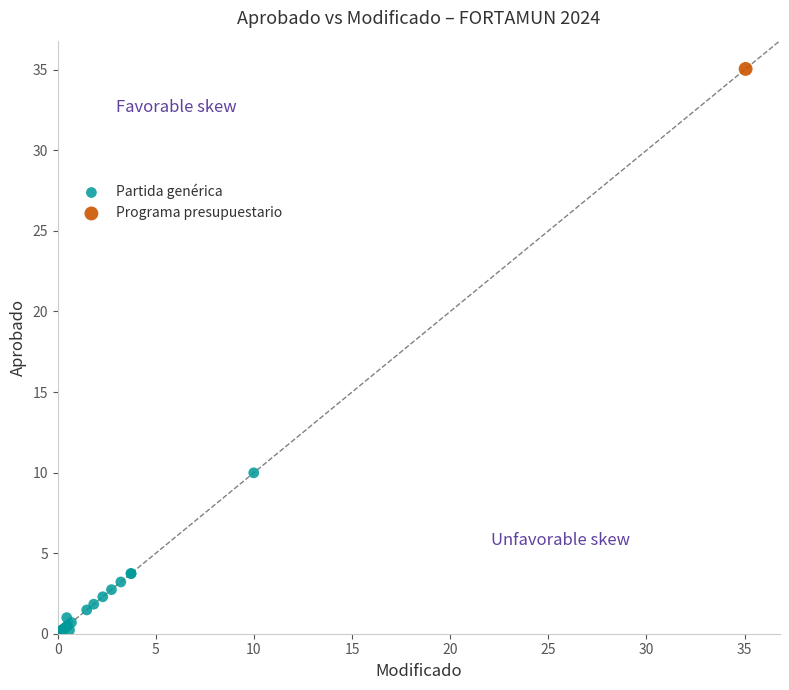

What are all the series names shown in the legend?

Partida genérica, Programa presupuestario